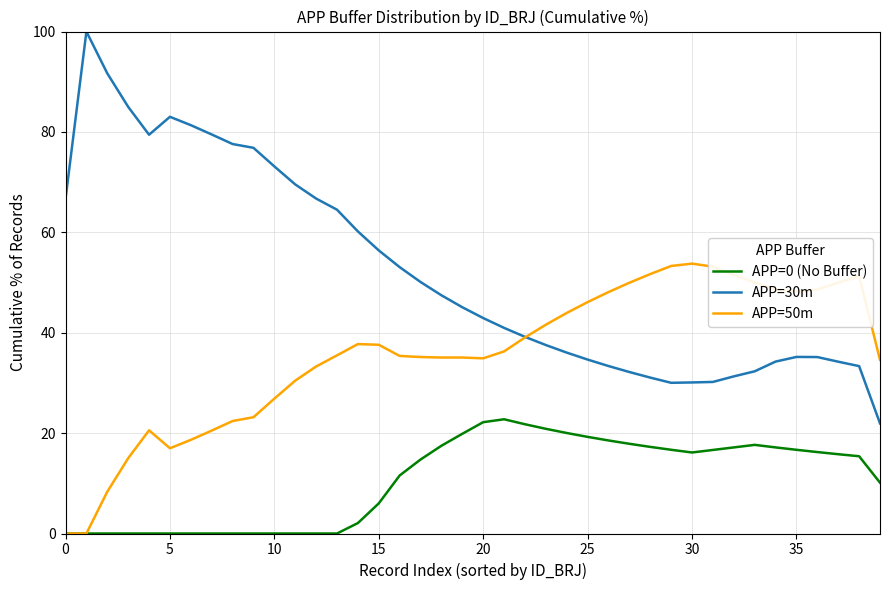

What is the greatest value displayed?

100.0